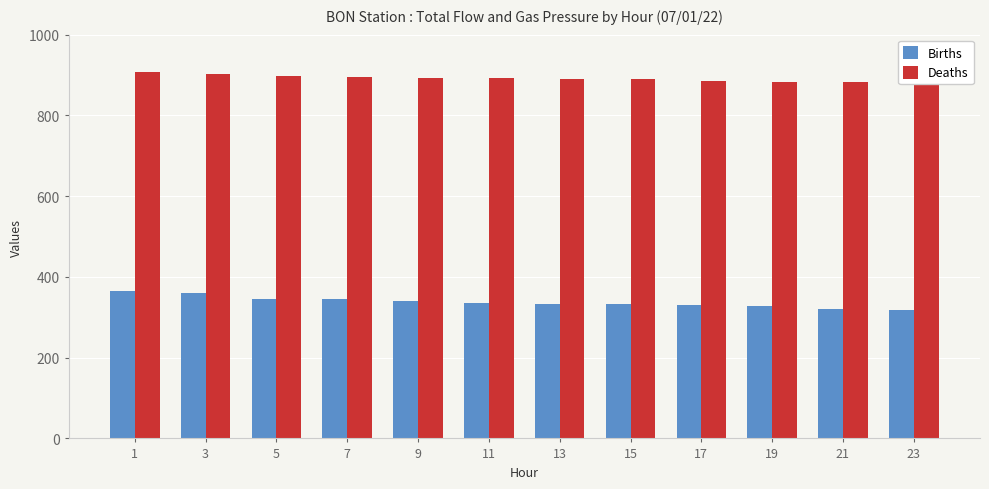

What is the difference between the highest and lowest values at 15?

557.0